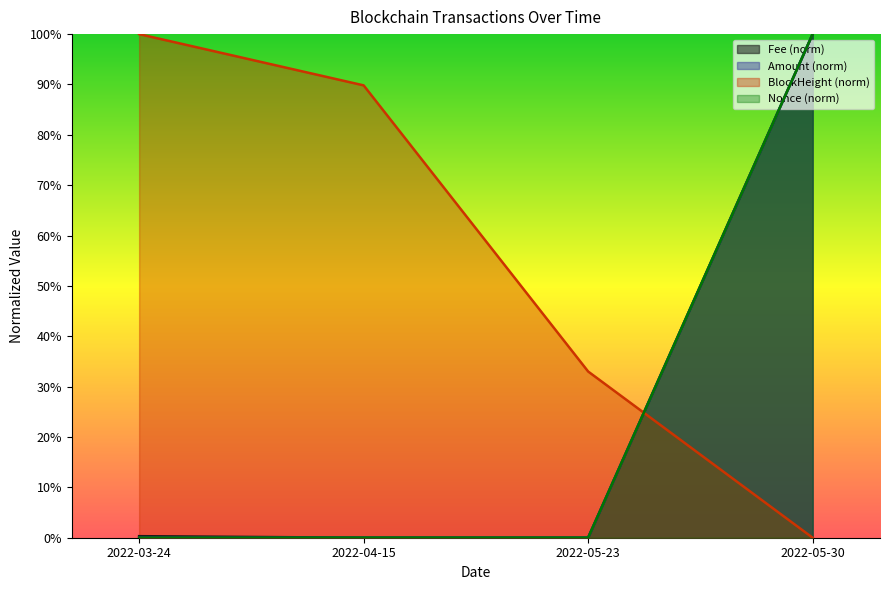

What is the spread (max minus min) of values at 2022-03-24?

100.0